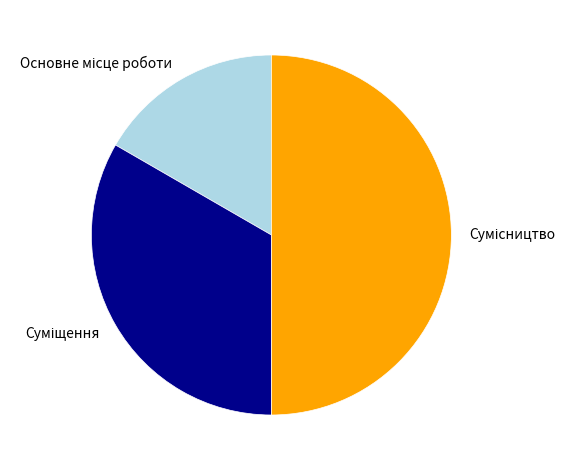

How many slices are in this pie chart?

3